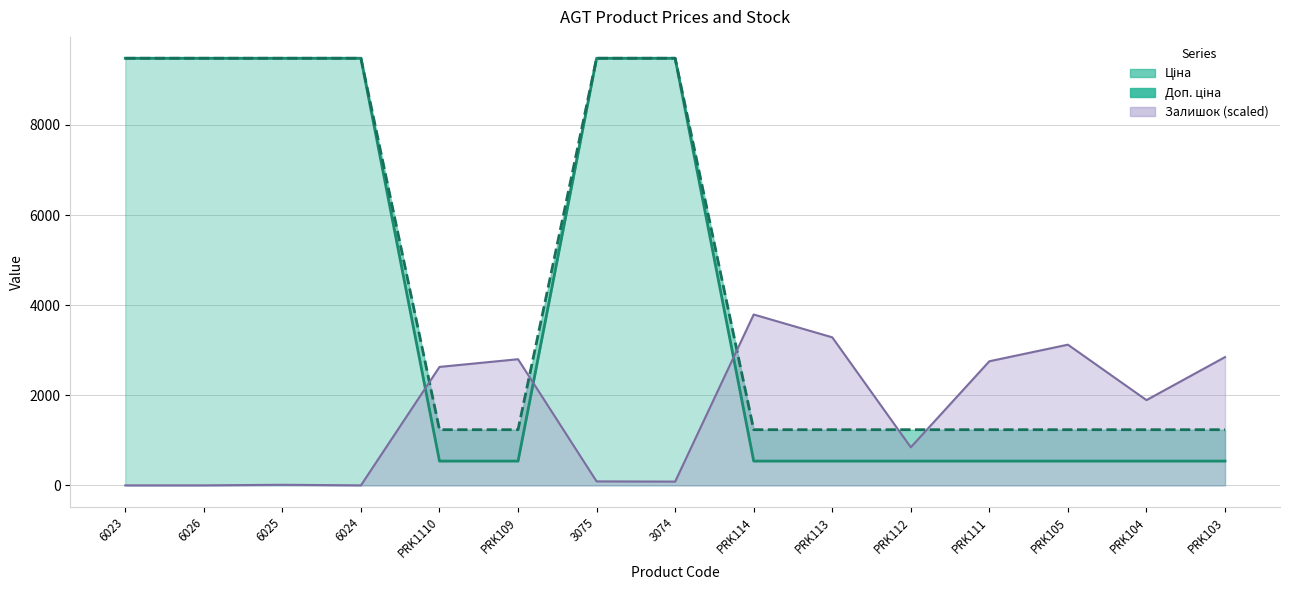

What are all the series names shown in the legend?

Ціна, Доп. ціна, Залишок